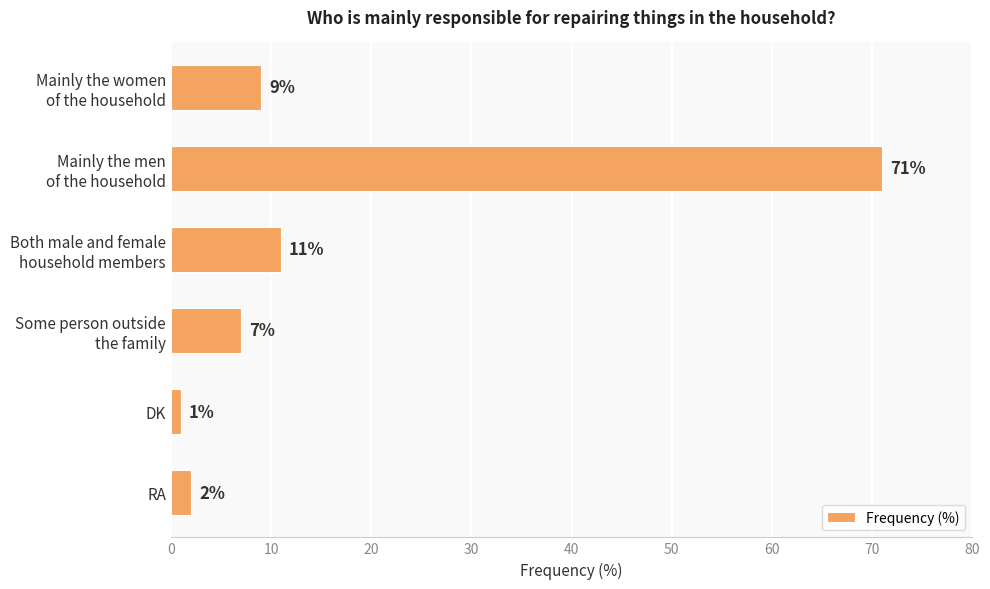

What is the smallest value displayed?

1